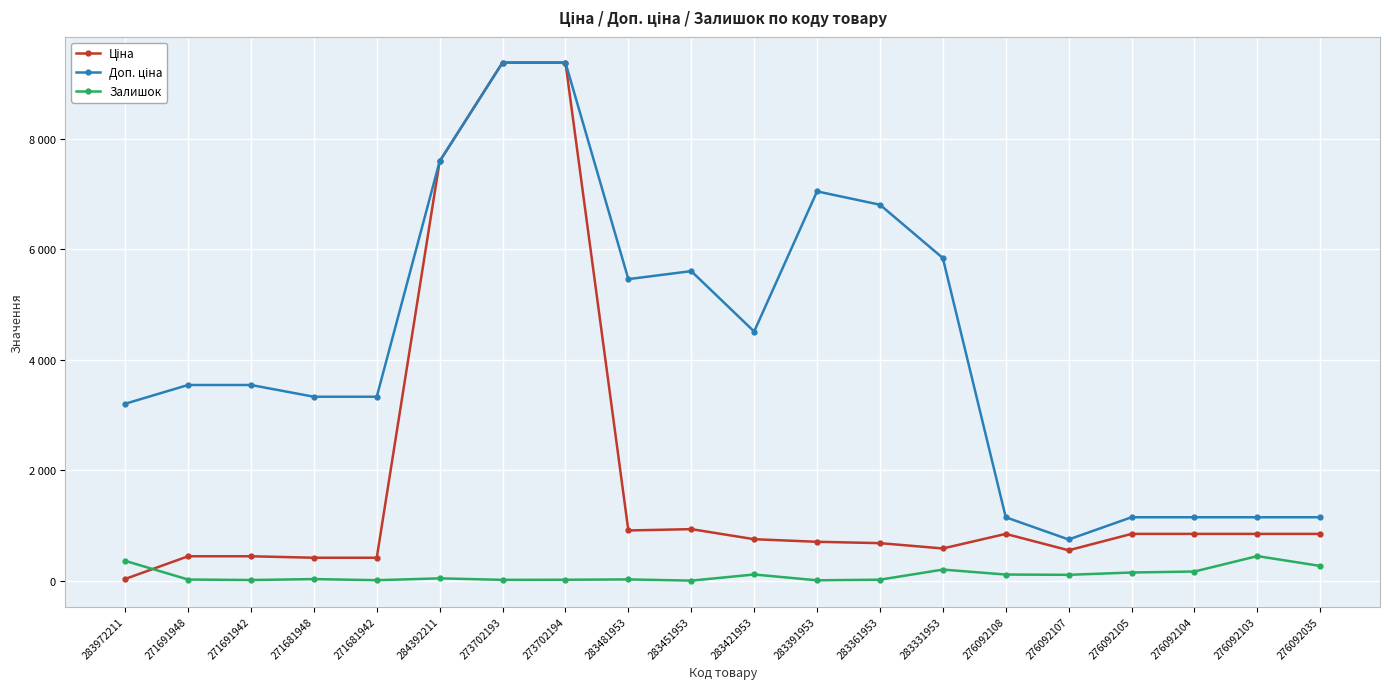

Reading right to left, extract all data points from this chart.

Ціна: 848.4	848.4	848.4	848.4	551.5	848.4	584.4	681.0	705.1	752.2	934.5	910.4	9384.0	9384.0	7596.5	416.6	416.6	443.1	443.1	32.0
Доп. ціна: 1149.7	1149.7	1149.7	1149.7	747.0	1149.7	5843.9	6809.8	7051.3	4513.3	5607.2	5462.3	9384.0	9384.0	7596.5	3332.5	3332.5	3545.0	3545.0	3205.0
Залишок: 268.0	446.0	167.0	149.0	107.0	112.0	202.0	19.0	8.0	113.0	2.0	24.0	18.0	16.0	43.0	10.0	30.0	13.0	22.0	360.0